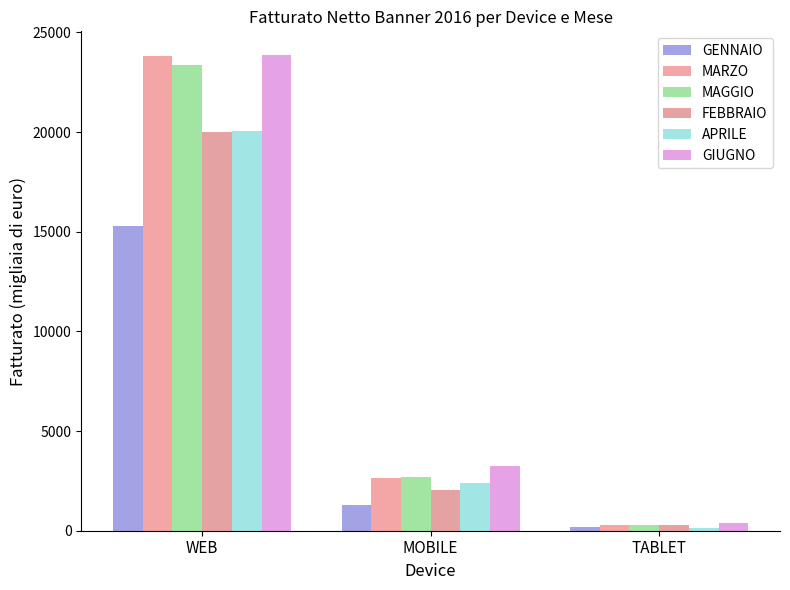

At how many categories does at least one series exceed 15857?

1